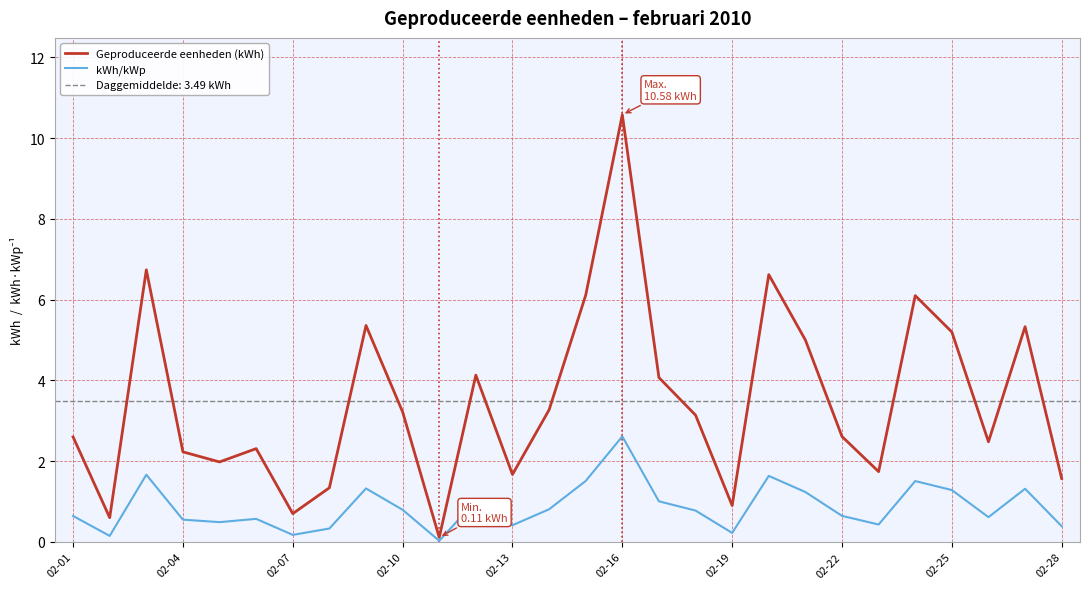

What is the maximum value for kWh/kWp?

2.6